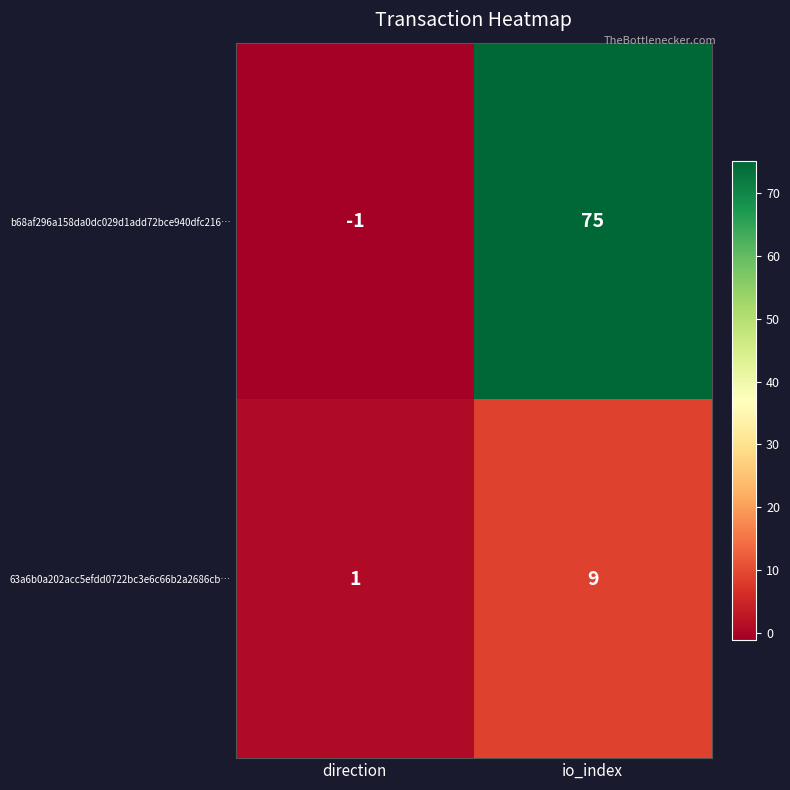

At how many categories does at least one series exceed 38?

1